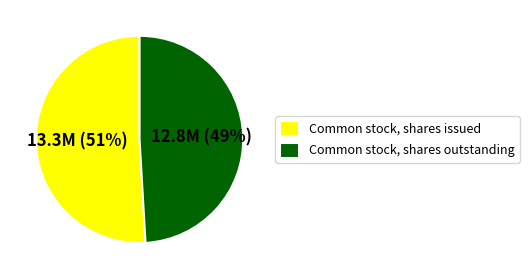

What percentage is the Common stock, shares outstanding slice, to the nearest percent?

49%